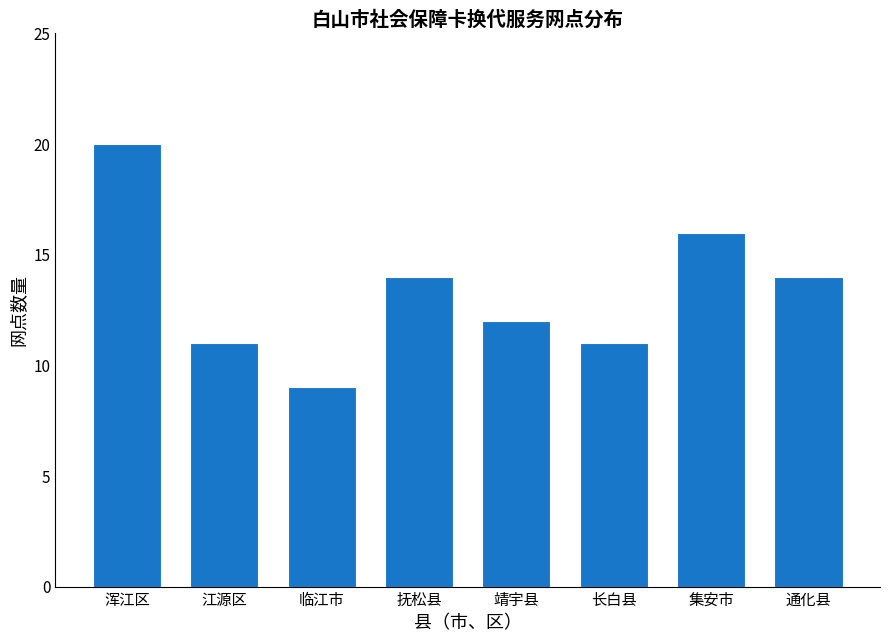

Which label corresponds to the largest value in the chart?

浑江区